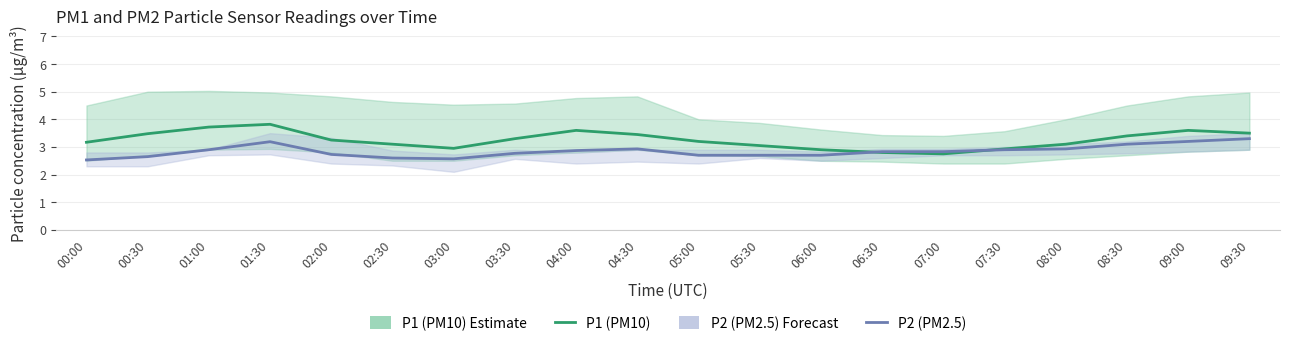

Does the chart display data point markers on the line(s)?

No